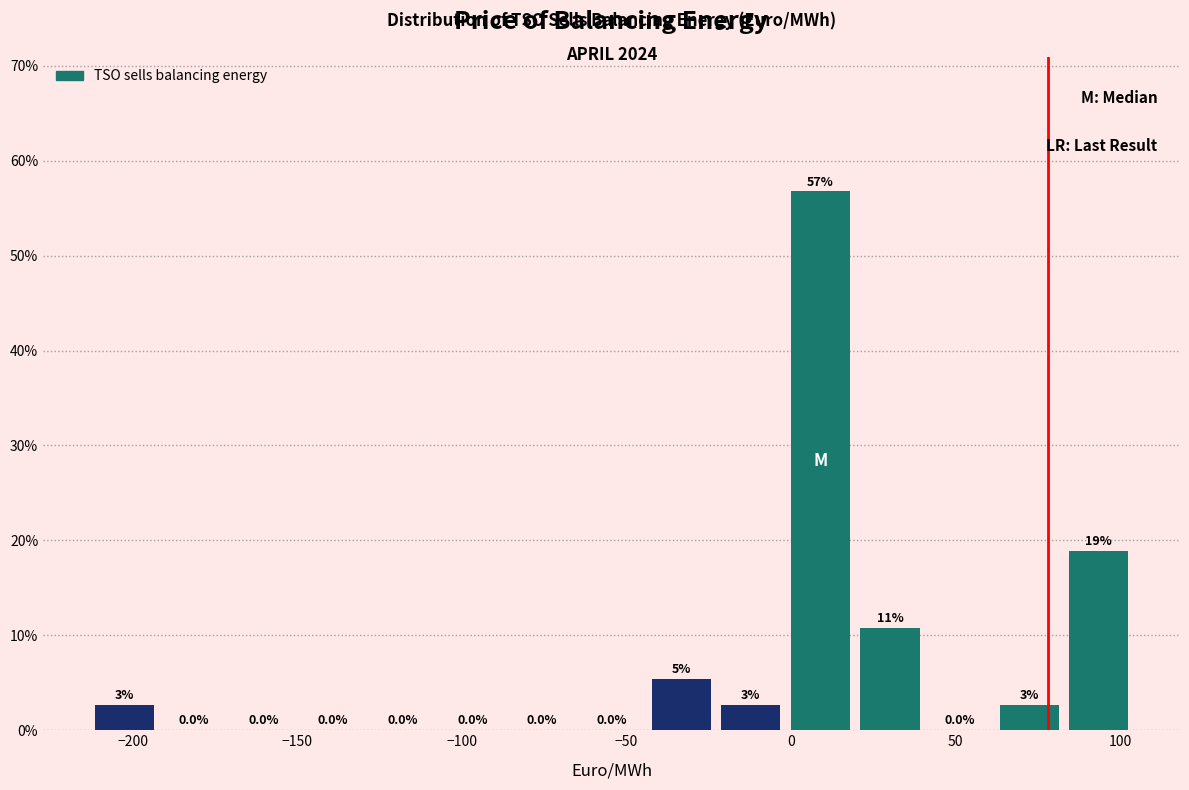

Which range on the x-axis has the tallest bar?

0 to 20